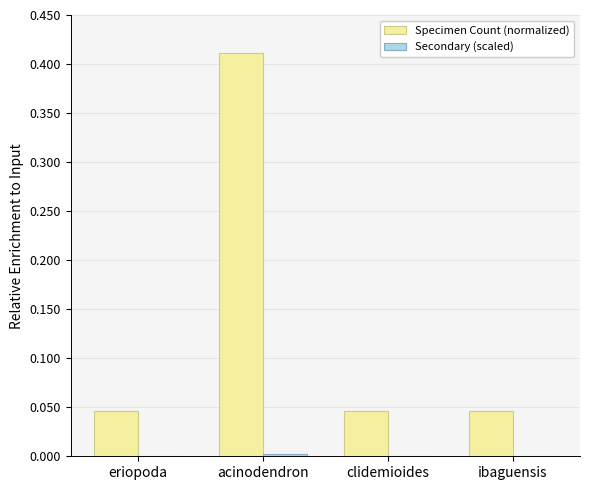

Are the bars horizontal?

No